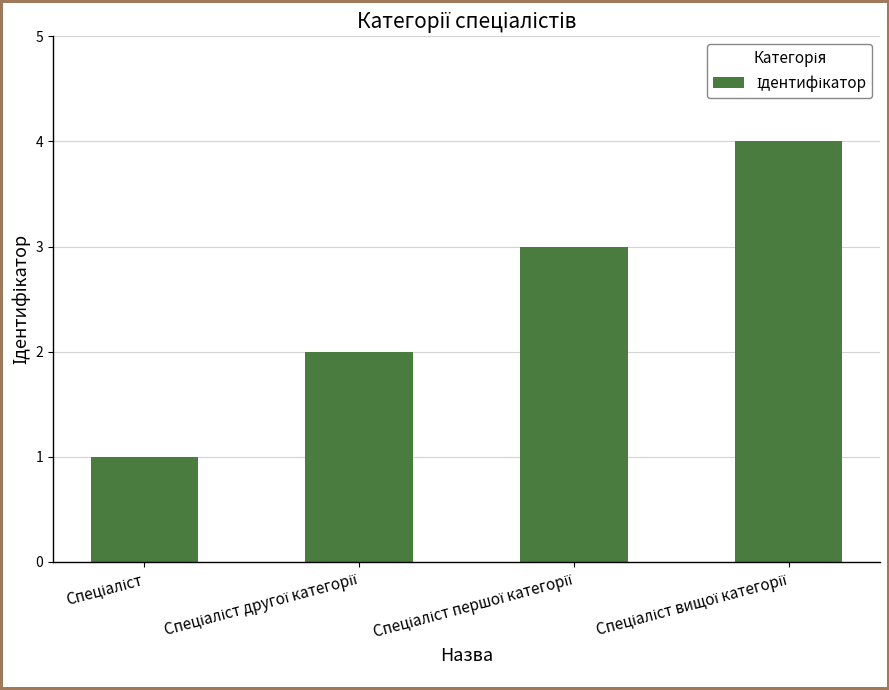

What is the difference between the maximum and minimum values?

3